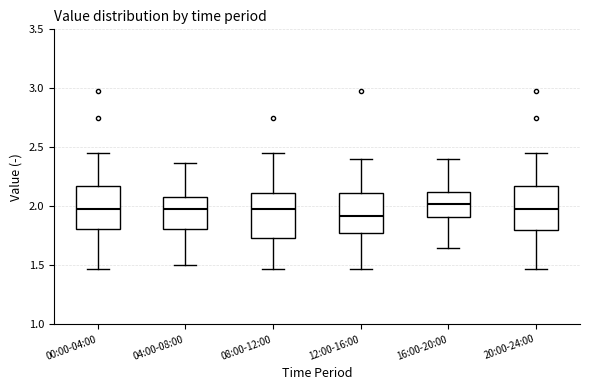

Reading left to right, transcribe this box plot: for each box, give where its median line is, the range the box spans, and where its two whiskers end, as read against the y-axis. The values are not printed on the chart, so give them approximately, as read against the axis.

00:00-04:00: median 2.00, box 1.80 to 2.20, whiskers 1.45 to 2.45
04:00-08:00: median 2.00, box 1.80 to 2.10, whiskers 1.50 to 2.35
08:00-12:00: median 2.00, box 1.75 to 2.10, whiskers 1.45 to 2.45
12:00-16:00: median 1.90, box 1.80 to 2.10, whiskers 1.45 to 2.40
16:00-20:00: median 2.00, box 1.90 to 2.10, whiskers 1.65 to 2.40
20:00-24:00: median 2.00, box 1.80 to 2.20, whiskers 1.45 to 2.45